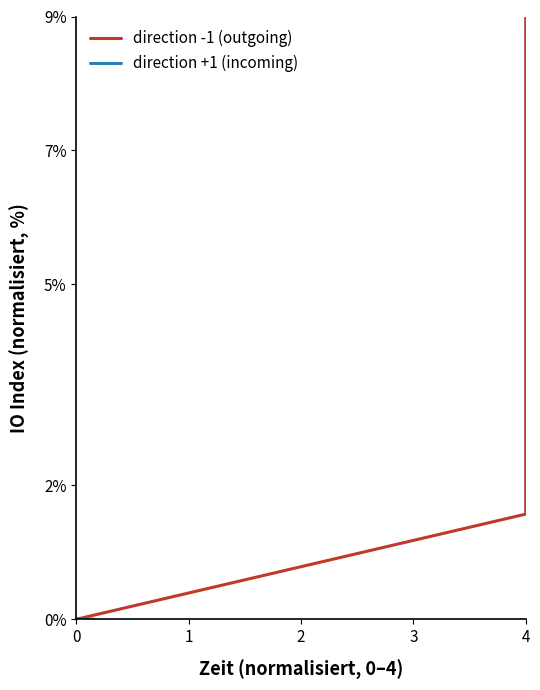

What is the difference between the maximum and minimum values in the direction -1 (outgoing) series?

9.0